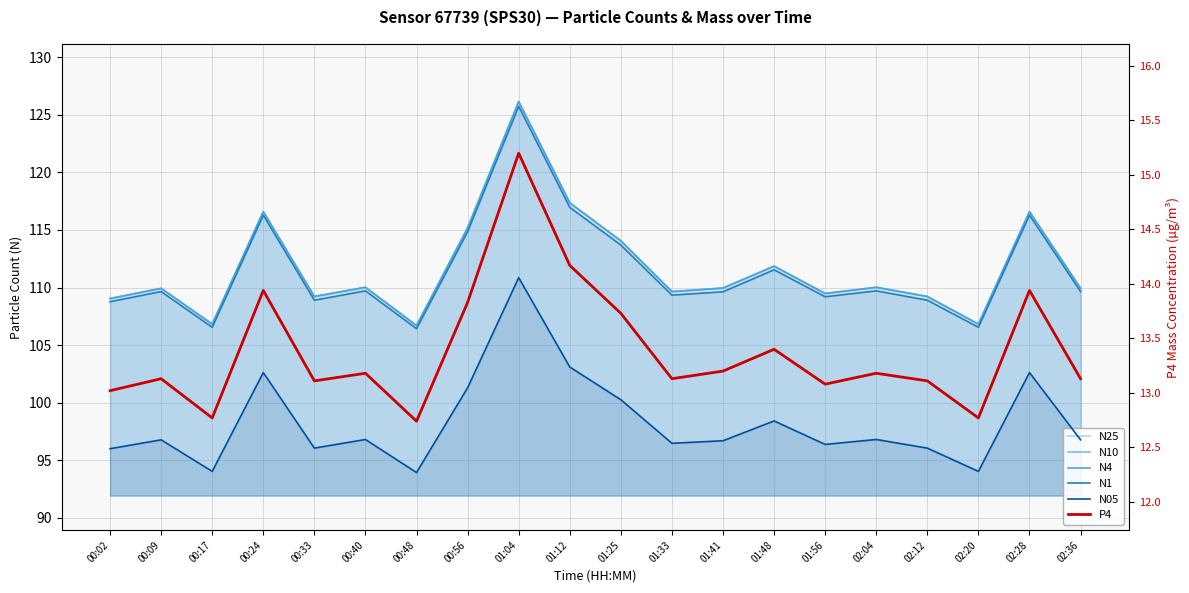

True or false: N10 has a value of 41.9 at 00:24.

False